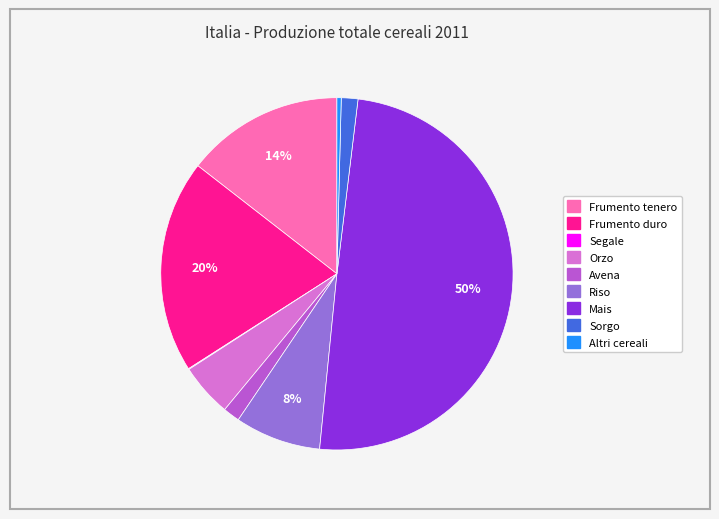

Which slice is the largest?

Mais